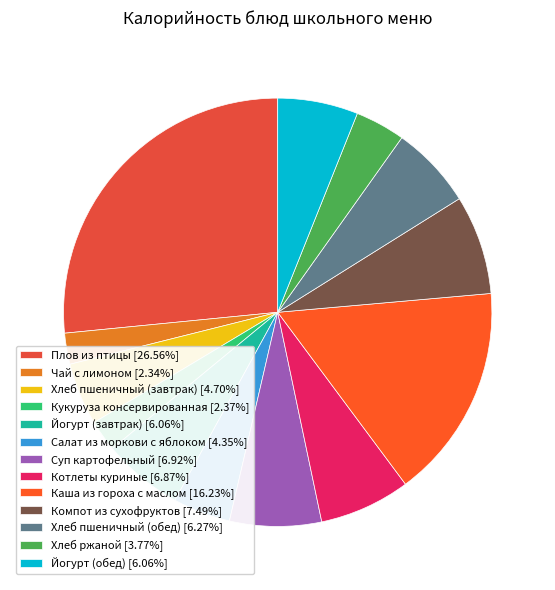

To the nearest percent, what portion does Плов из птицы represent?

27%